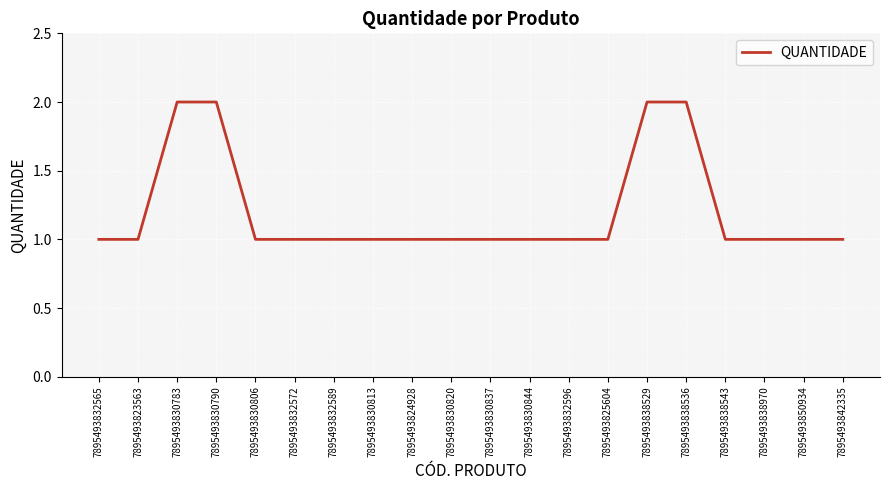

Reading left to right, what are all the values shown in this chart?

1	1	2	2	1	1	1	1	1	1	1	1	1	1	2	2	1	1	1	1